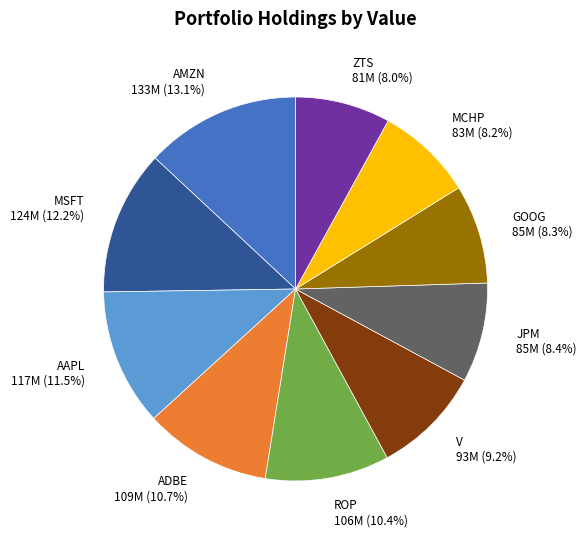

Is it true that ZTS is 22% of the pie?

False